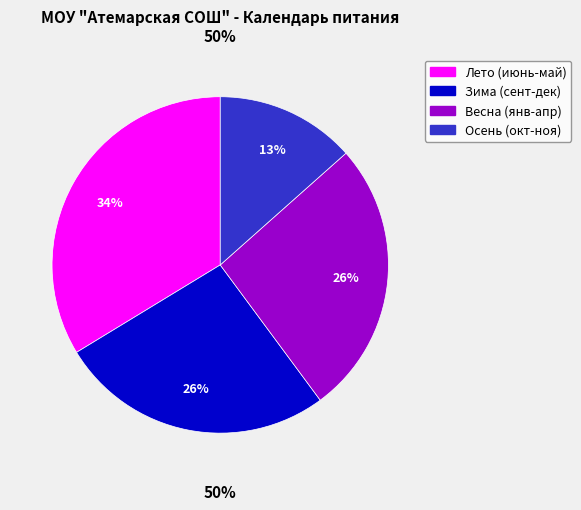

Does май account for over 50% of the chart?

No